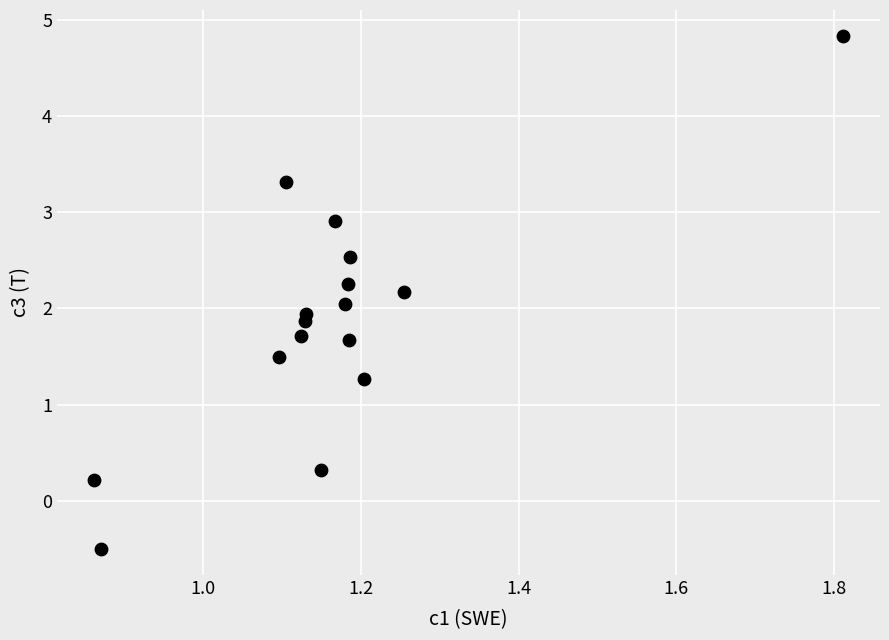

What is the range of X values (max minus min)?

0.9